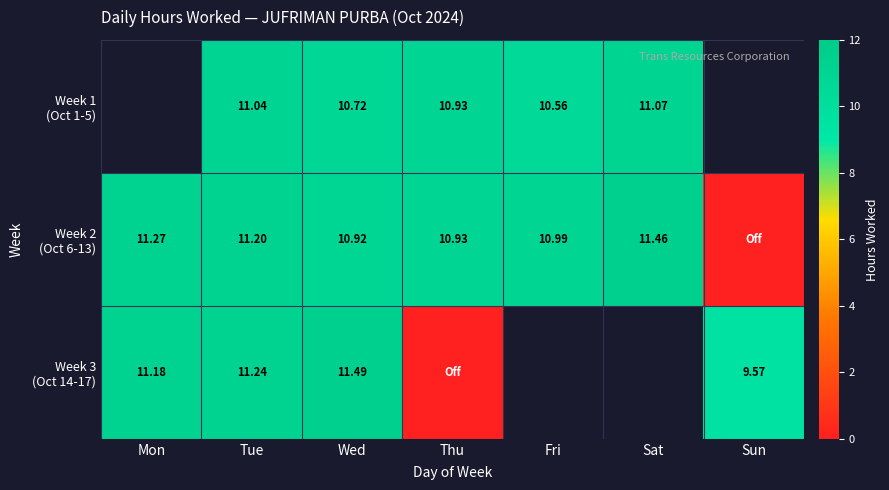

What is the total value across all series at Thu?

21.9